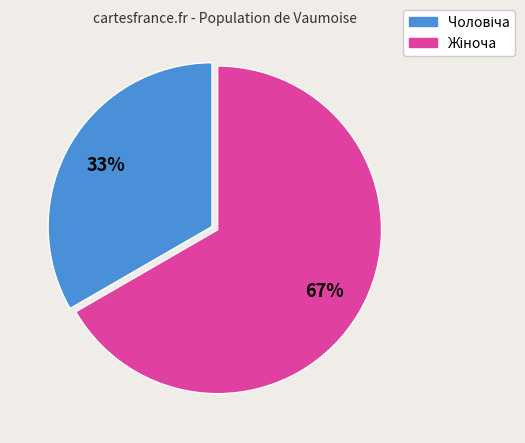

To the nearest percent, what is the average slice percentage?

50%